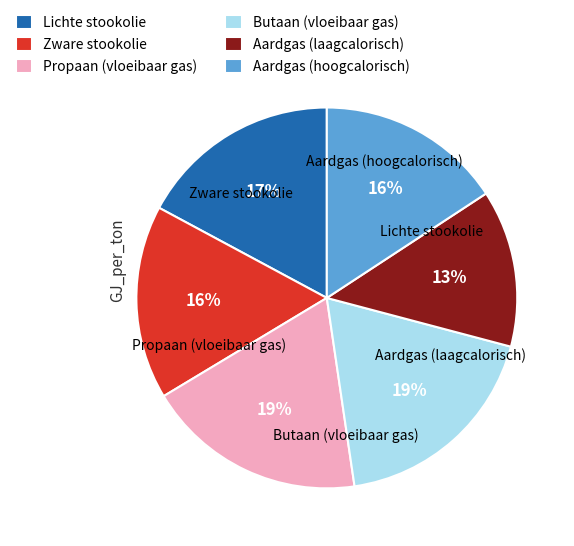

Do Aardgas (laagcalorisch) and Aardgas (hoogcalorisch) together represent more than half of the pie?

No